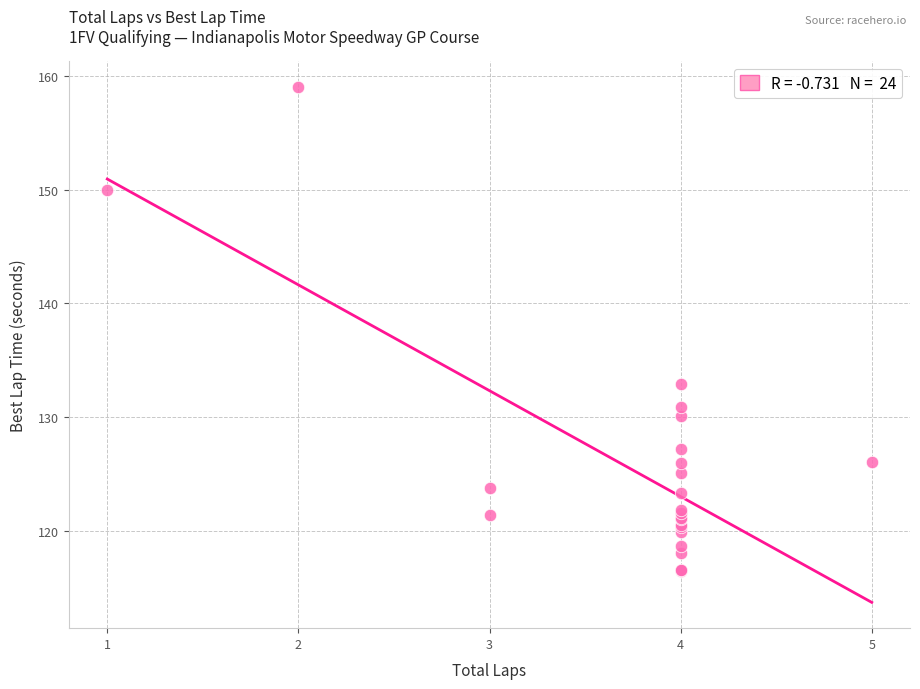

What Y value in the scatter plot is closest to 137?

132.9